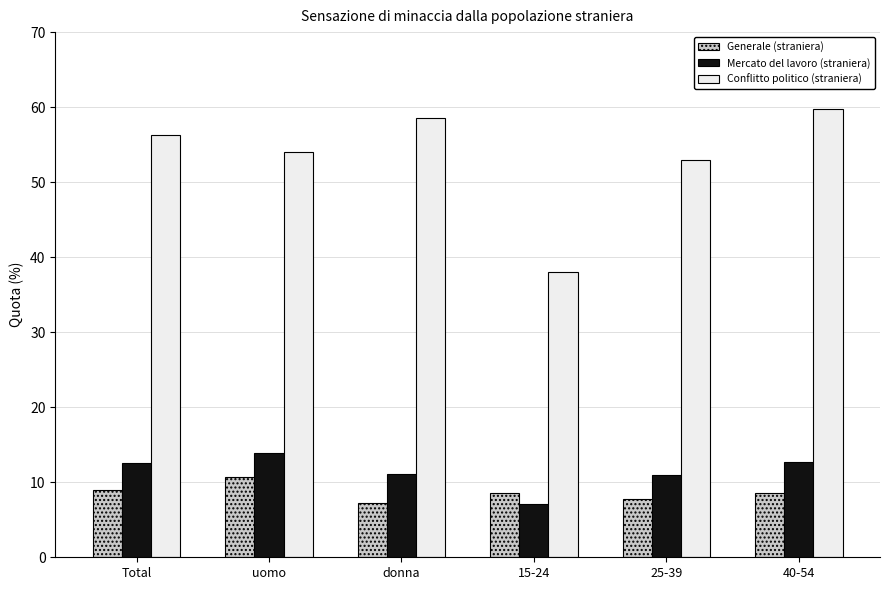

What is the difference between the maximum and second lowest values in the Mercato del lavoro (straniera) series?

3.0